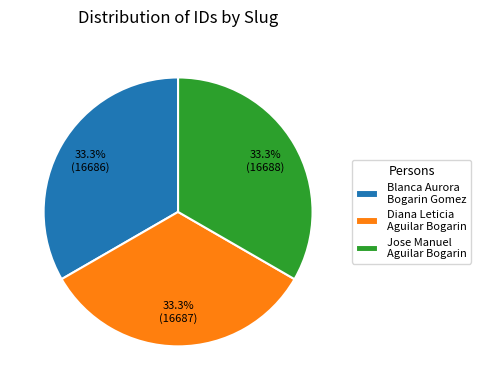

How many segments does this pie chart have?

3